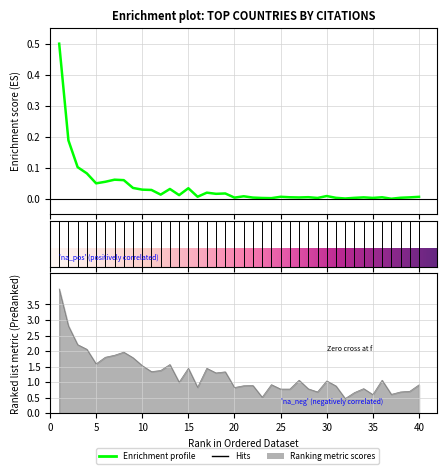

At how many categories does at least one series exceed 1?

20